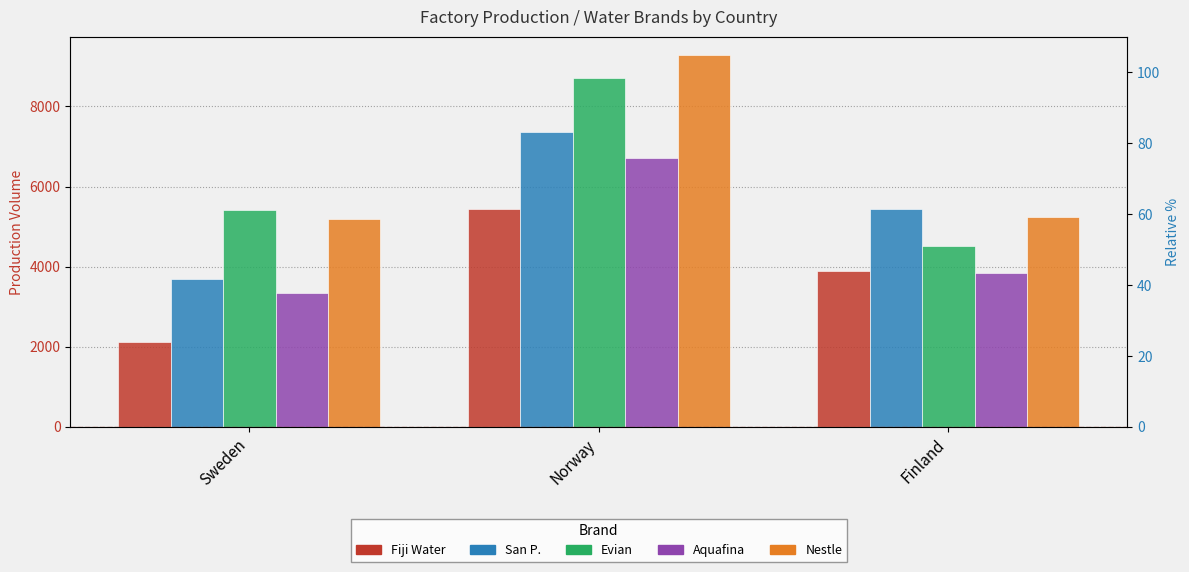

List the labels in order of Evian value, largest first.

Norway, Sweden, Finland